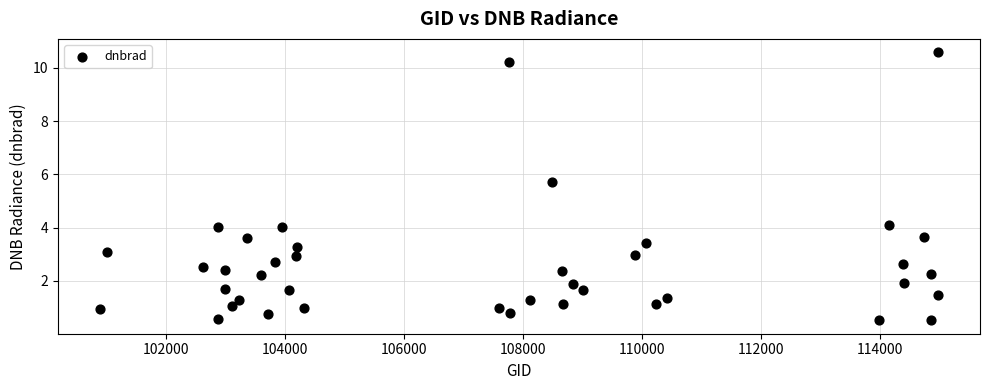

What is the range of X values (max minus min)?

14097.0